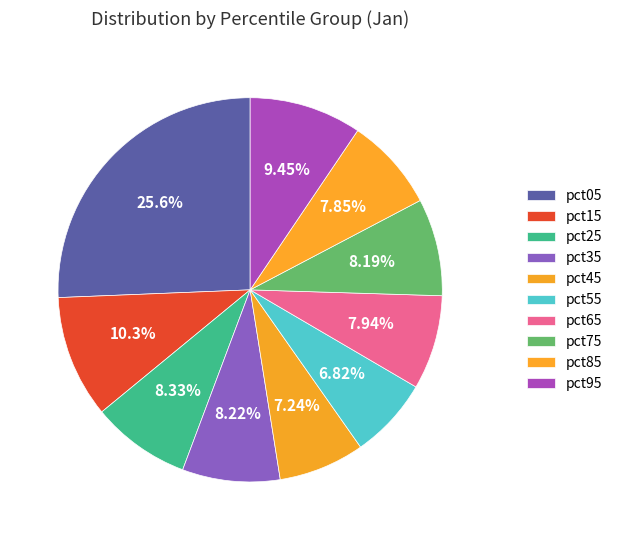

The pct85 slice represents 8% of the pie. True or false?

True